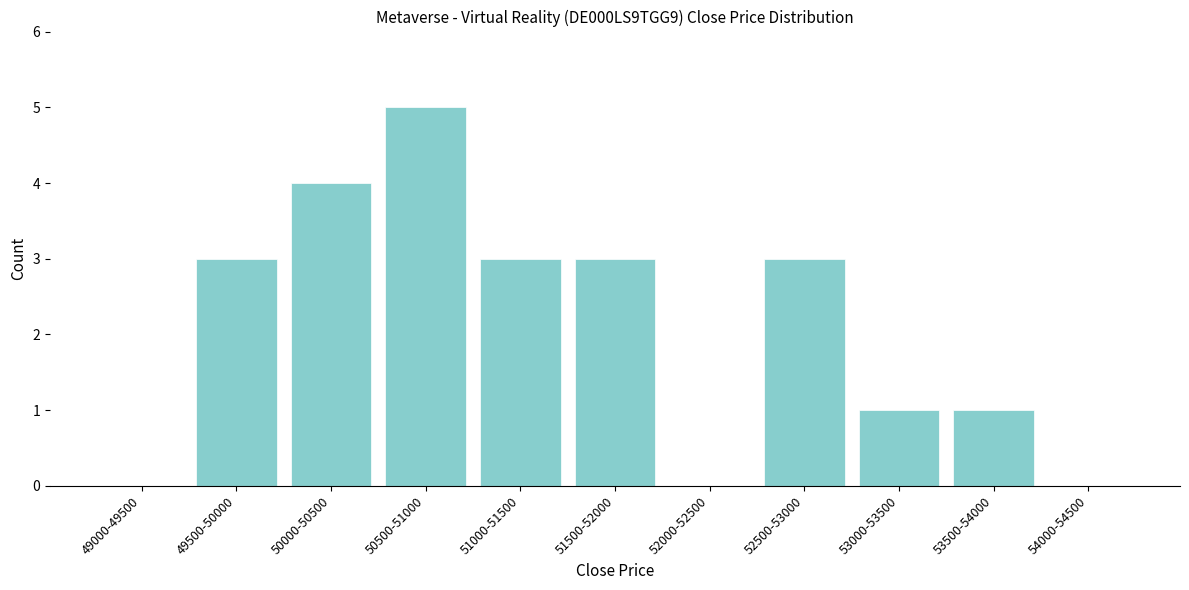

Reading left to right, extract all data points from this chart.

49000-49500=0	49500-50000=3	50000-50500=4	50500-51000=5	51000-51500=3	51500-52000=3	52000-52500=0	52500-53000=3	53000-53500=1	53500-54000=1	54000-54500=0